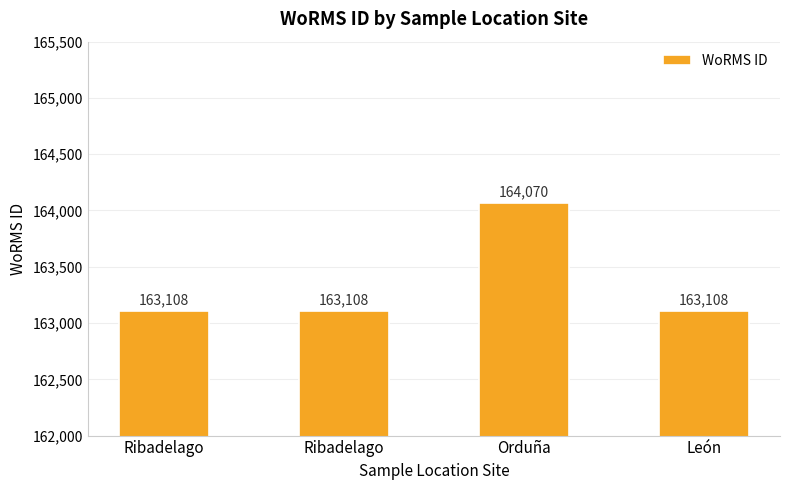

What is the difference between the maximum and minimum values?

962